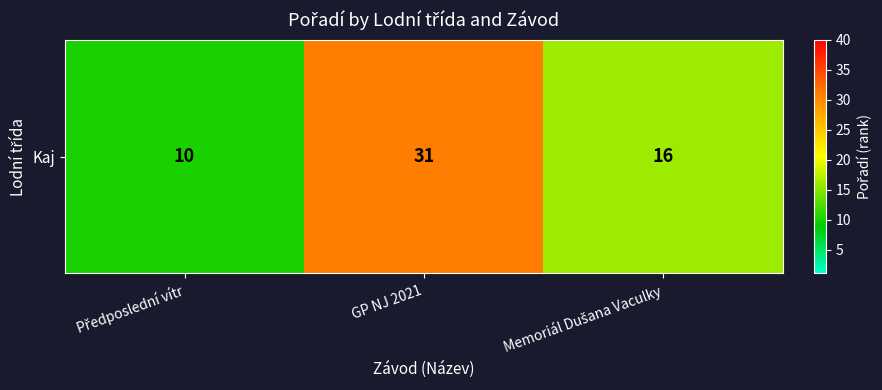

What is the difference between the values at Memoriál Dušana Vaculky and GP NJ 2021?

15